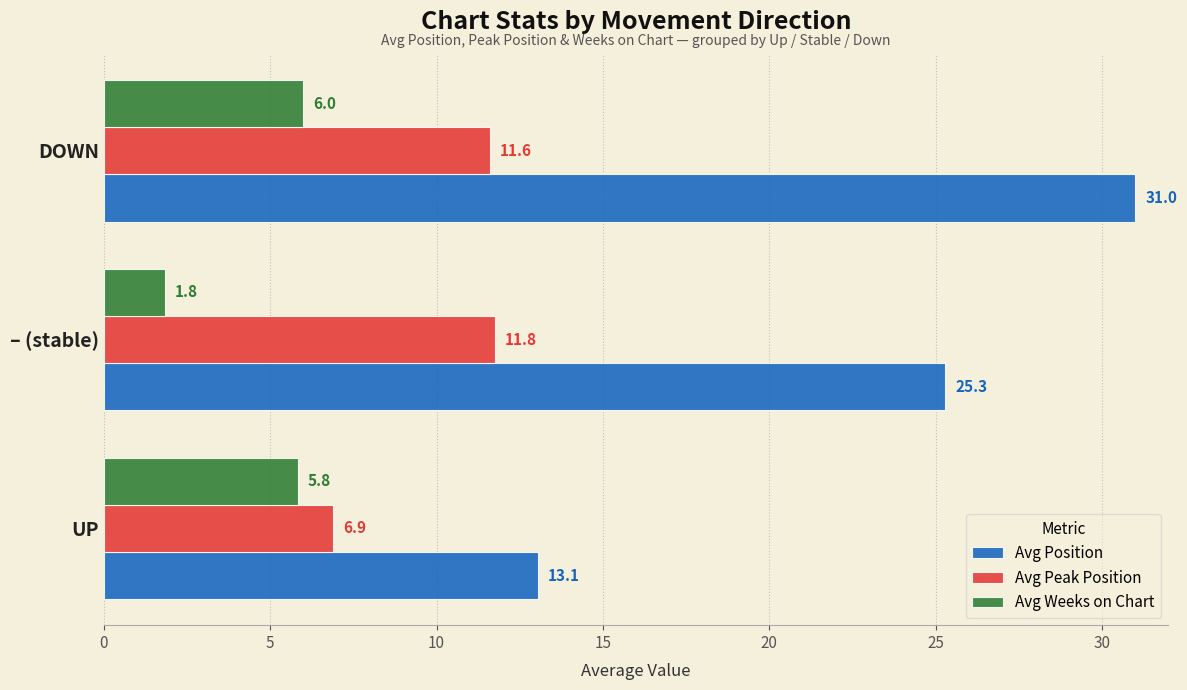

How many data points does each series have?

3